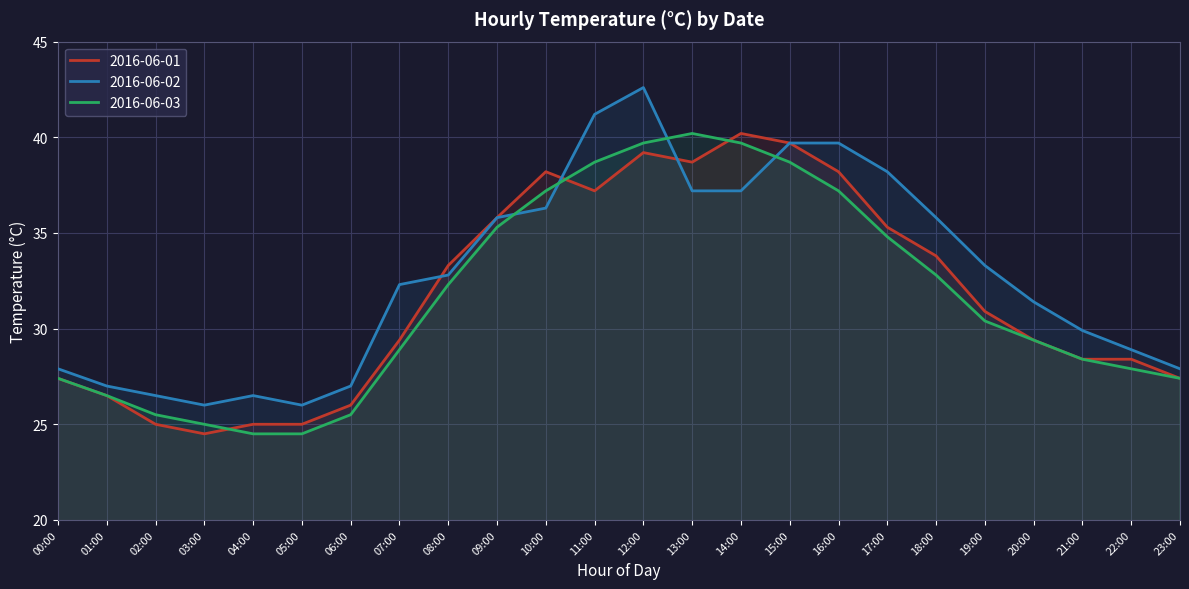

Rank the categories by 2016-06-02 value from highest to lowest.

12:00, 11:00, 15:00, 16:00, 17:00, 13:00, 14:00, 10:00, 09:00, 18:00, 19:00, 08:00, 07:00, 20:00, 21:00, 22:00, 00:00, 23:00, 01:00, 06:00, 02:00, 04:00, 03:00, 05:00